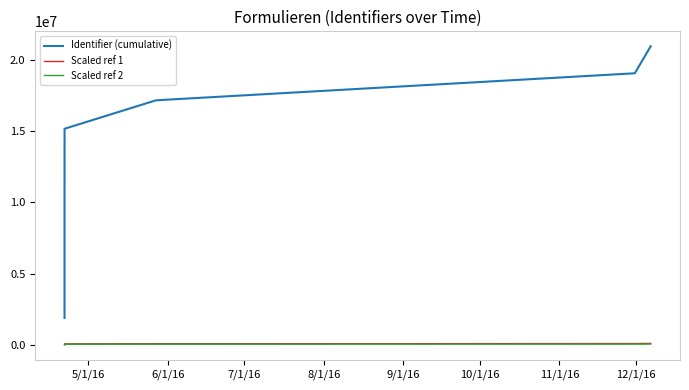

Which series has the largest range (max minus min)?

Identifier (cumulative)